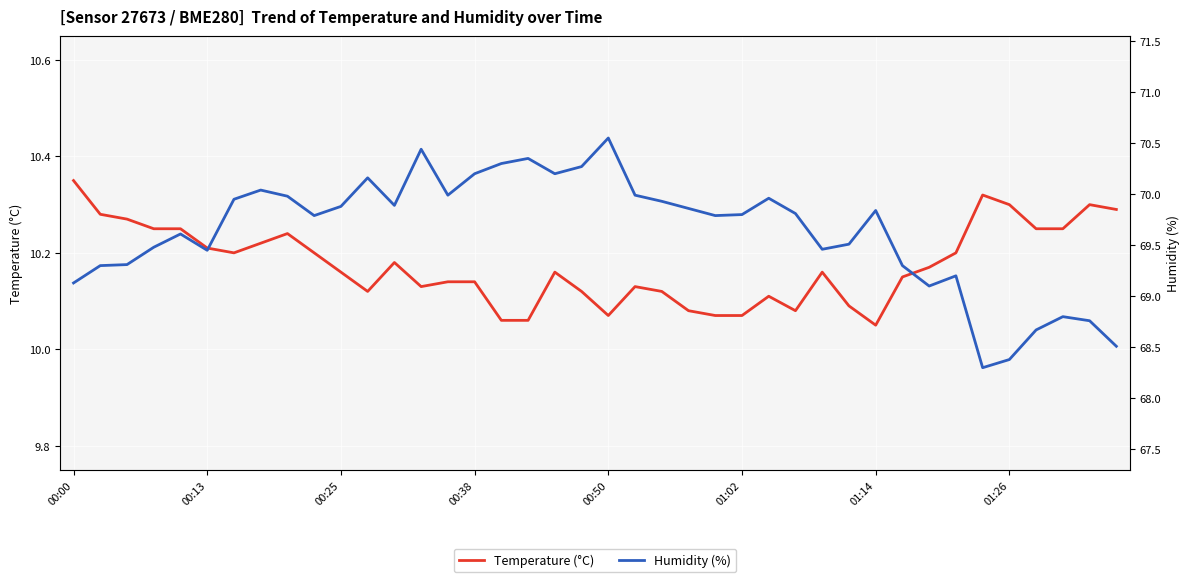

Which category has the highest value in the Temperature (°C) series?

00:00